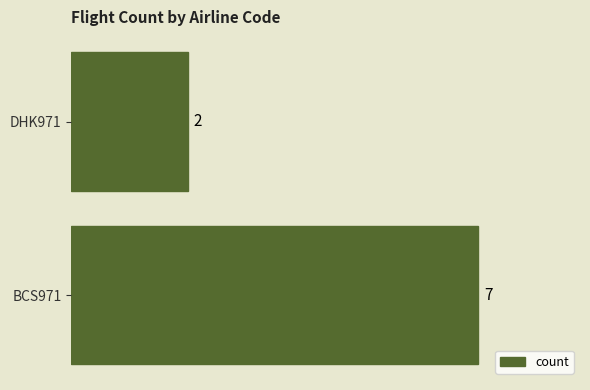

Which label corresponds to the smallest value in the chart?

DHK971